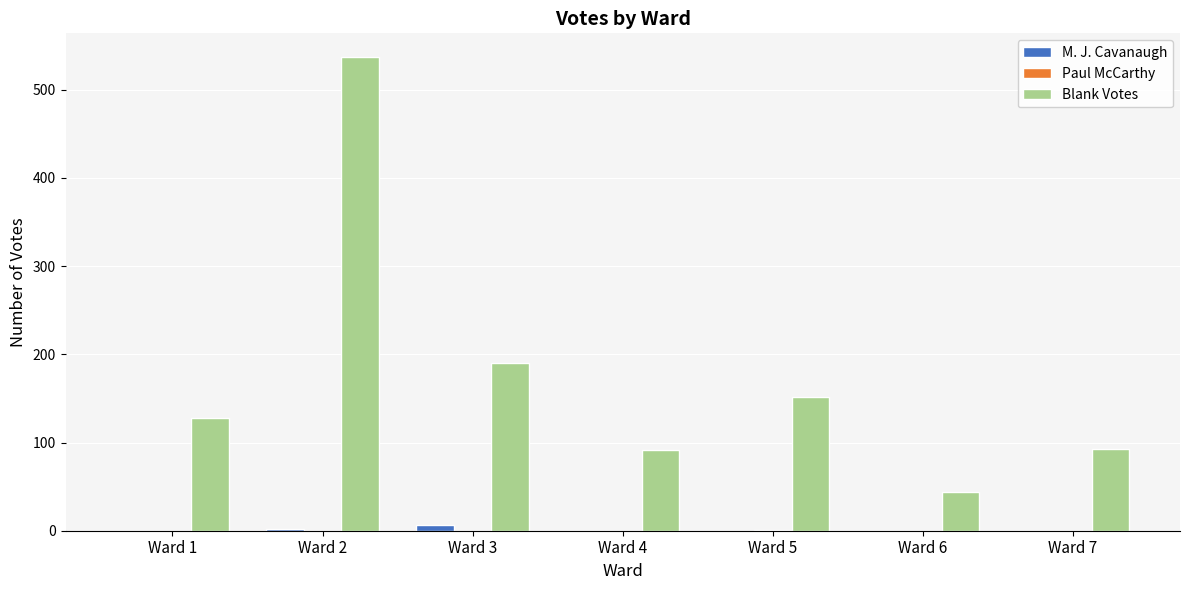

At which category does the chart reach its peak across all series?

Ward 2